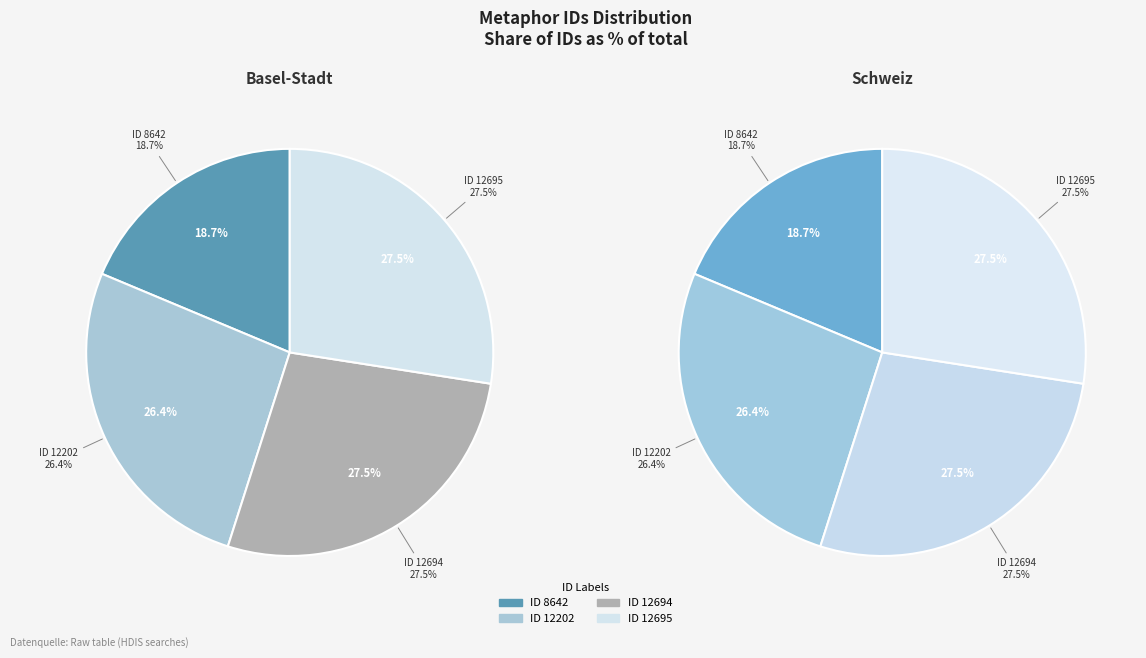

Rank the categories by value from lowest to highest.

ID 8642, ID 12202, ID 12694, ID 12695